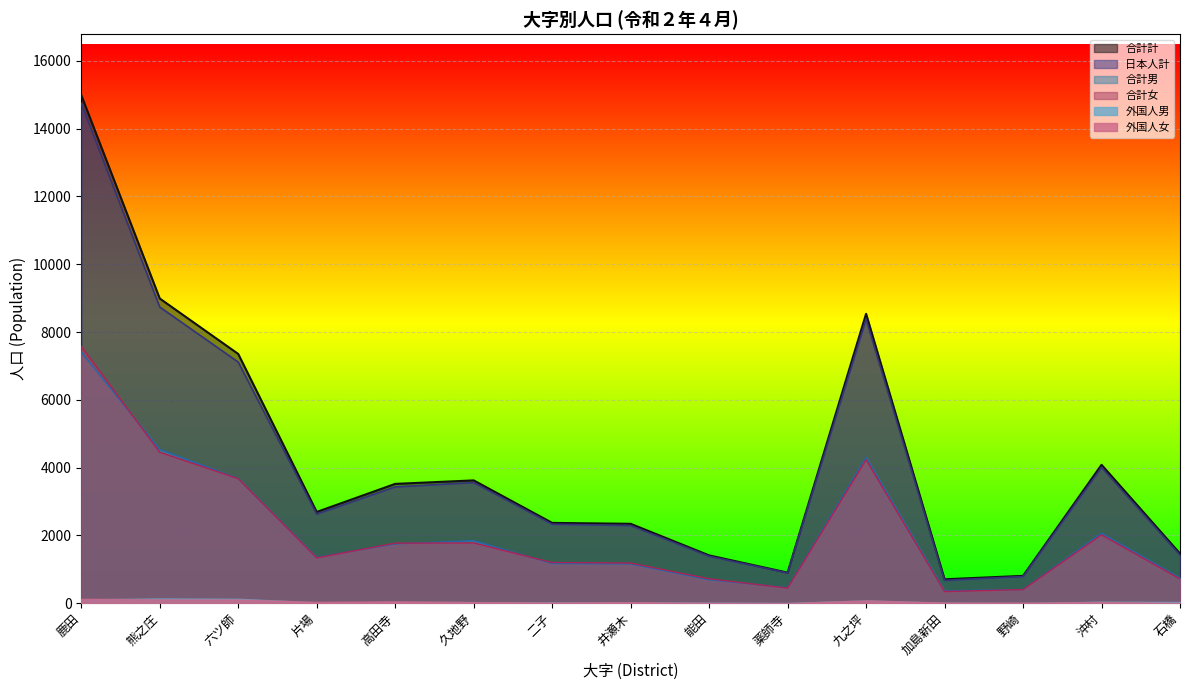

At which label is 合計女 closest to 3961?

九之坪